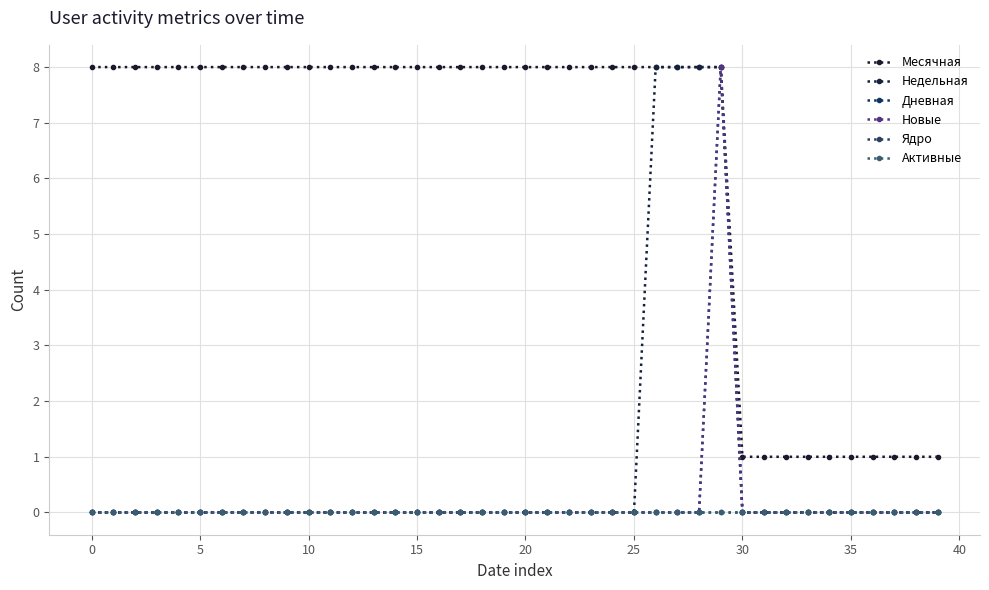

Is this an area chart (filled region under the line)?

No